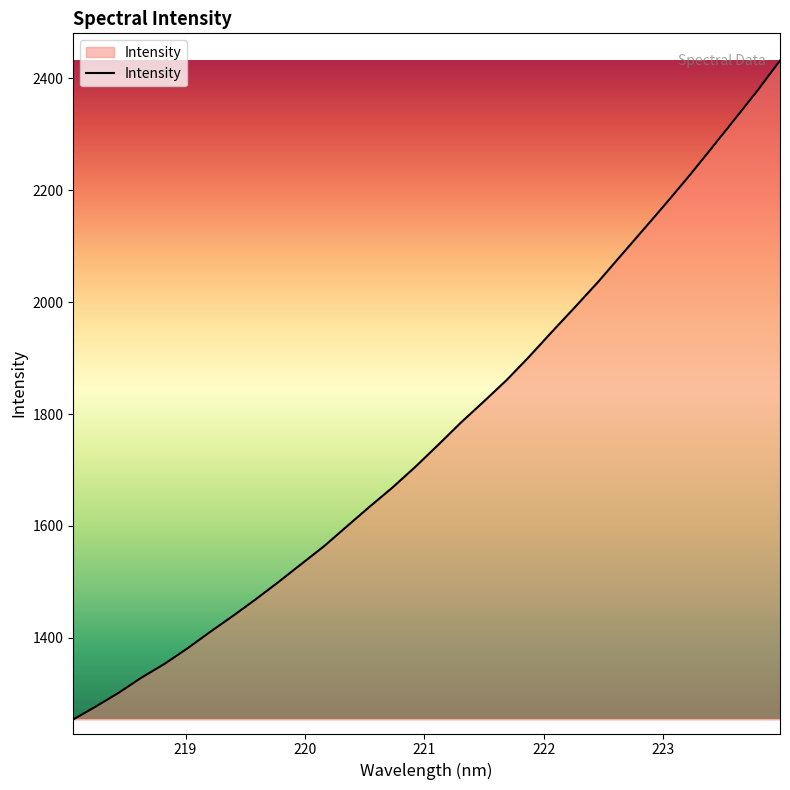

What is the greatest value displayed?

2431.4